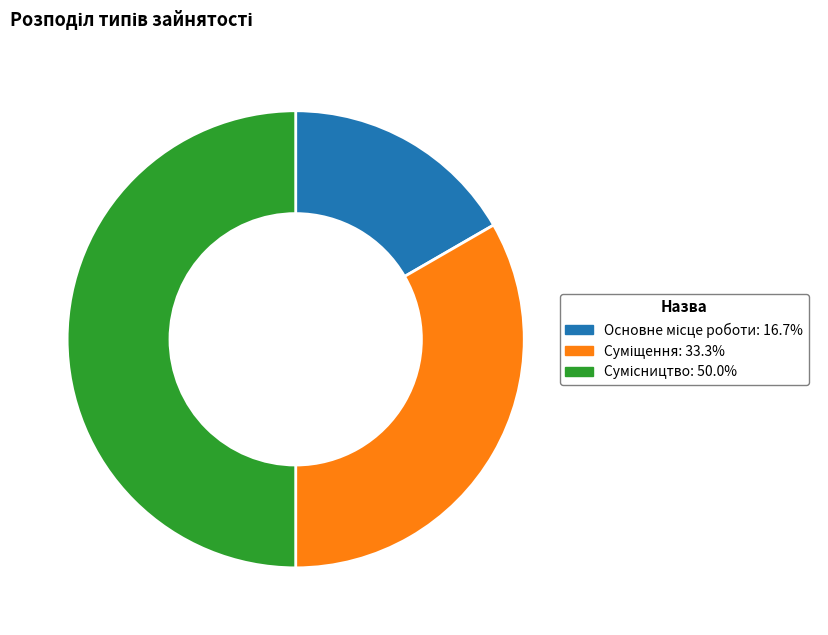

What percentage is NOT represented by Сумісництво?

50.0%